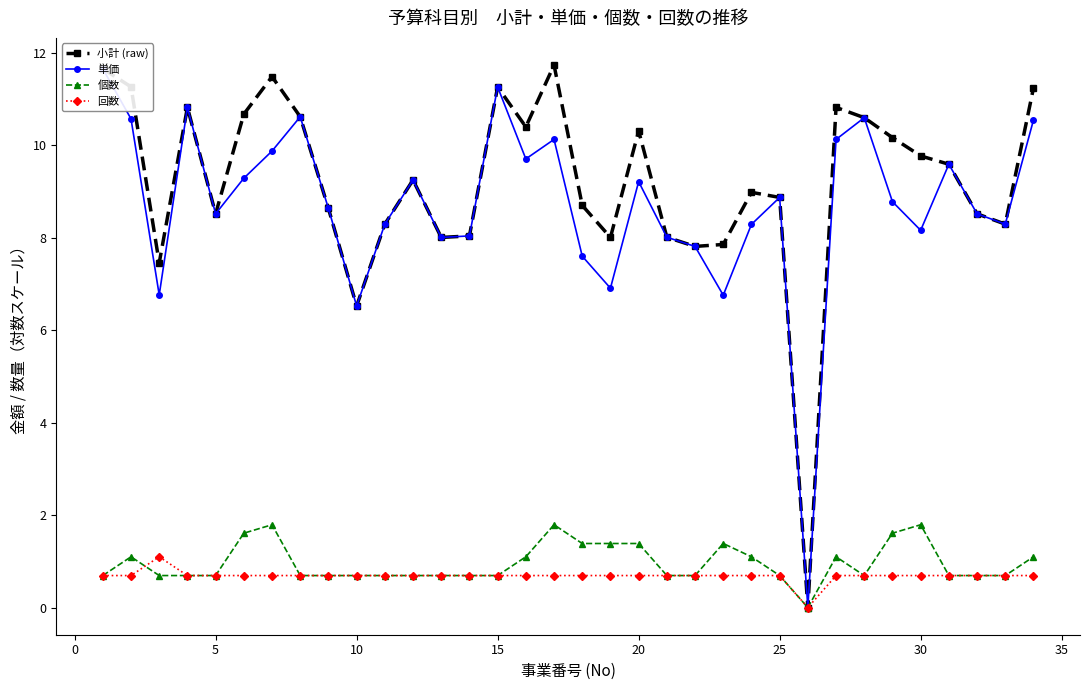

What is the maximum value for 個数?

1.8